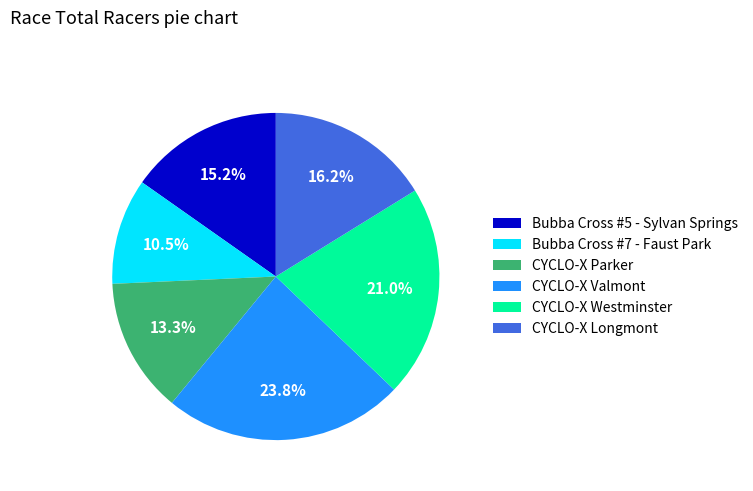

Is the sum of CYCLO-X Longmont and CYCLO-X Parker greater than half?

No